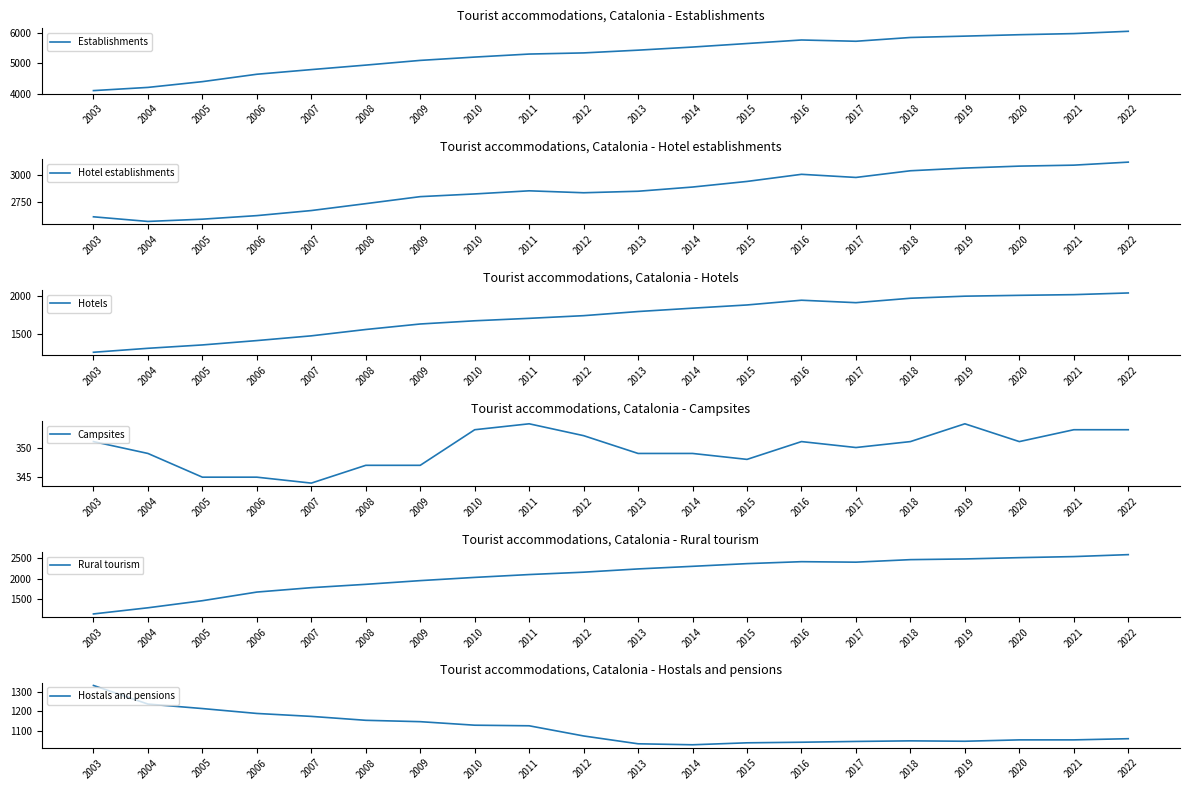

Rank the categories by Hostals and pensions value from highest to lowest.

2003, 2004, 2005, 2006, 2007, 2008, 2009, 2010, 2011, 2012, 2022, 2020, 2021, 2018, 2019, 2017, 2016, 2015, 2013, 2014